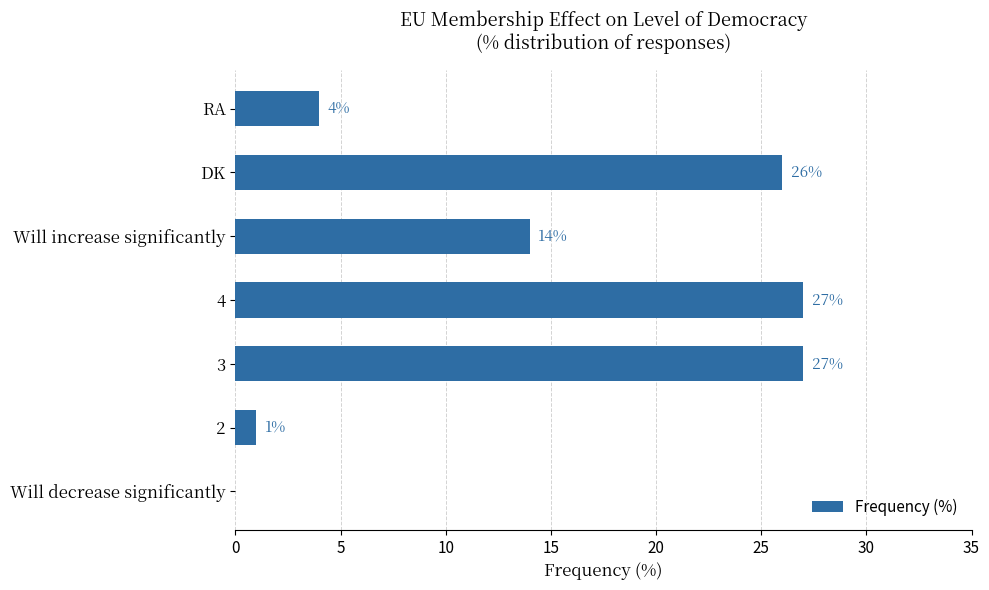

Reading bottom to top, extract all data points from this chart.

Will decrease significantly=0	2=1	3=27	4=27	Will increase significantly=14	DK=26	RA=4